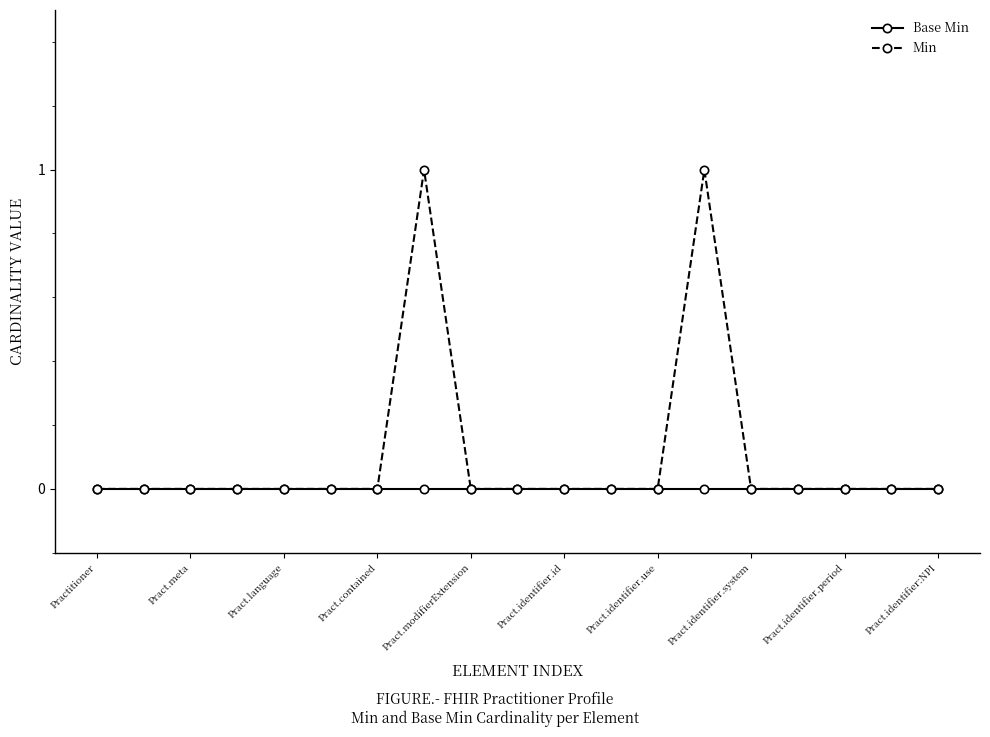

Reading left to right, list all the values displayed in this chart.

Base Min: 0	0	0	0	0	0	0	0	0	0	0	0	0	0	0	0	0	0	0
Min: 0	0	0	0	0	0	0	1	0	0	0	0	0	1	0	0	0	0	0